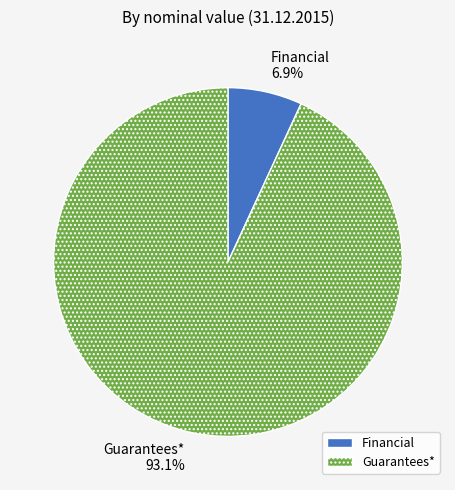

True or false: Financial accounts for 7% of the total.

True